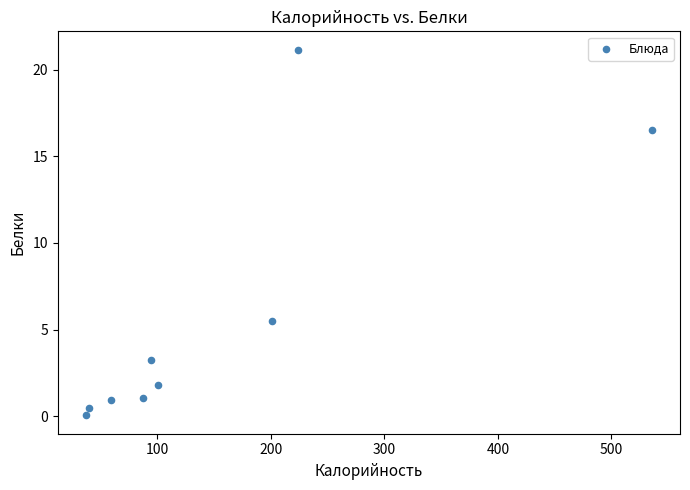

What Y value in the scatter plot is closest to 10?

5.5